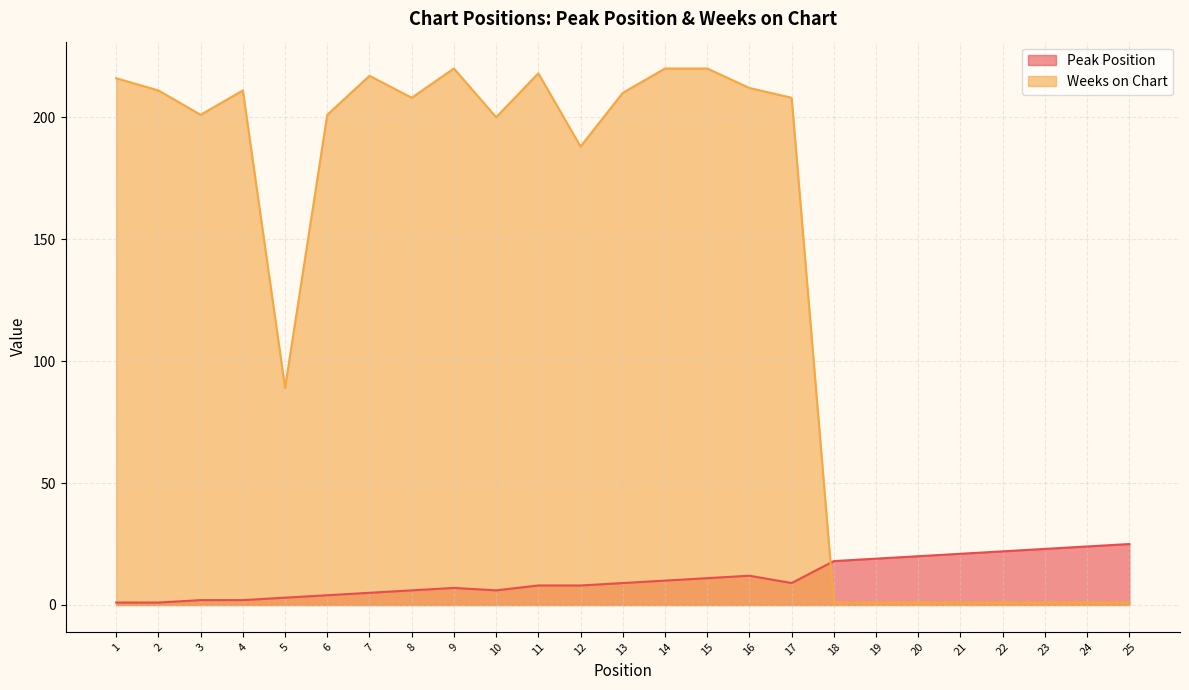

What is the average value of the Peak Position series?

11